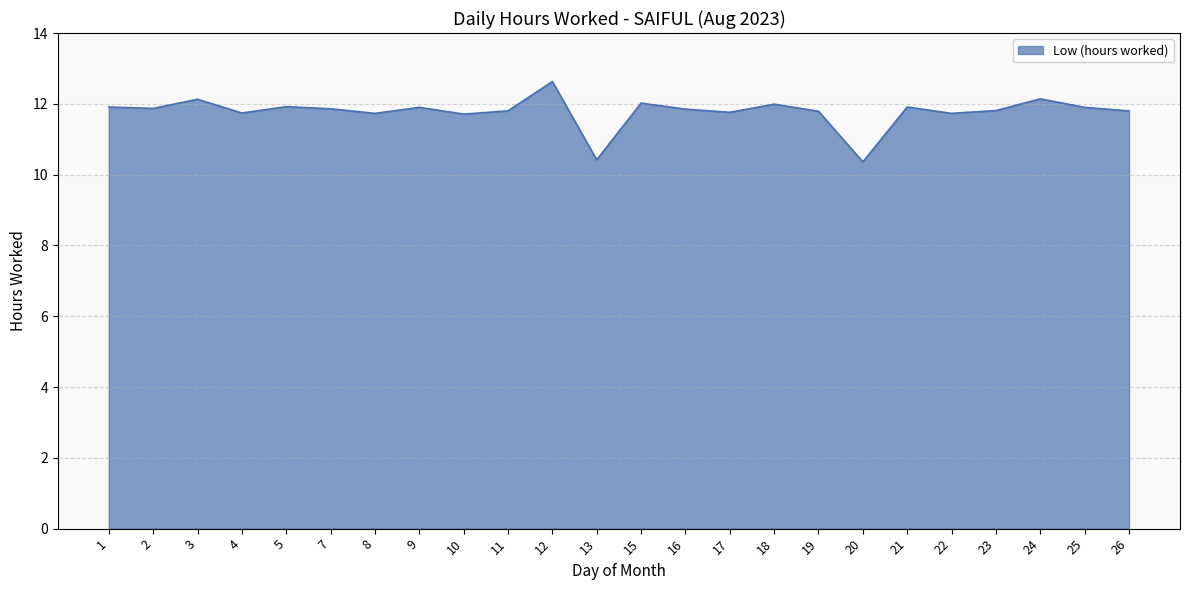

Approximately how many times larger is the value at 19 compared to 20?

1.1